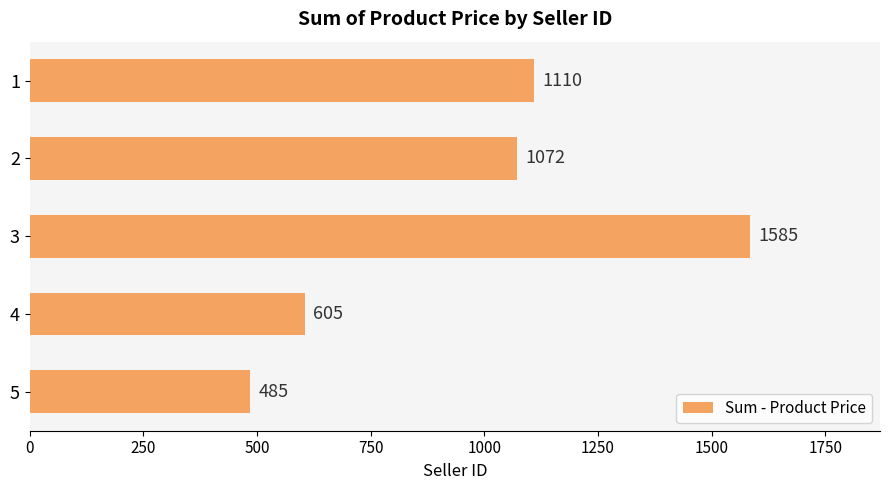

How many bars are there in total?

5